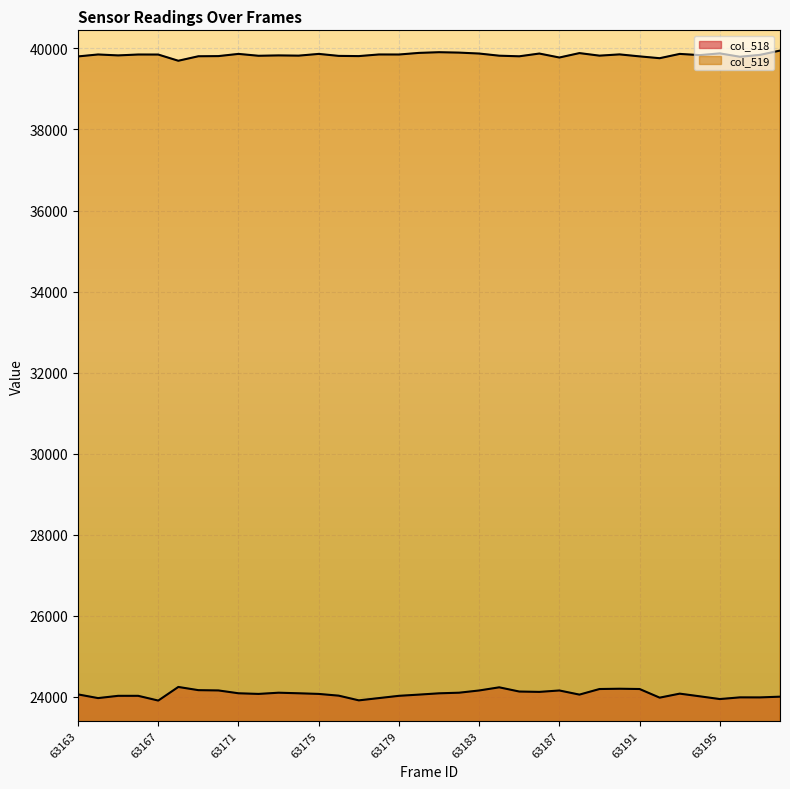

Which series changed the most between 63195 and 63196?

col_519